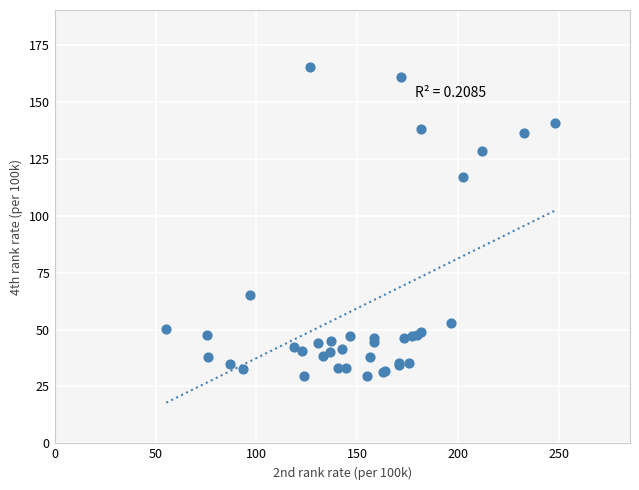

What Y value in the scatter plot is closest to 97?

117.3